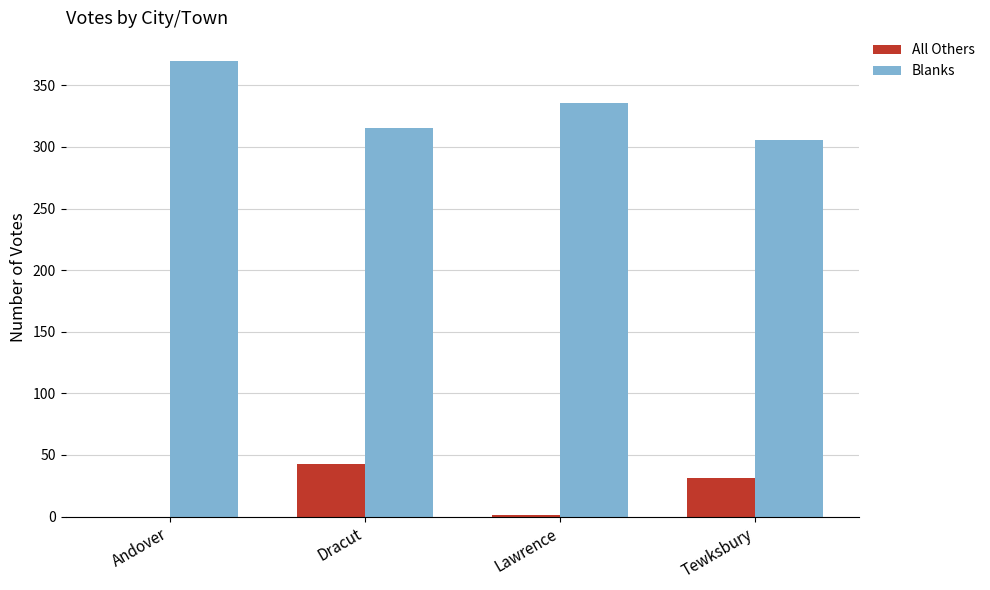

Which series has the largest total across all categories?

Blanks